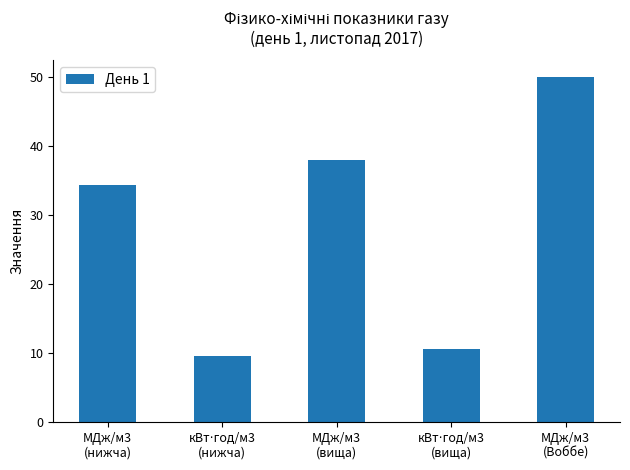

What is the minimum value shown in the chart?

9.5